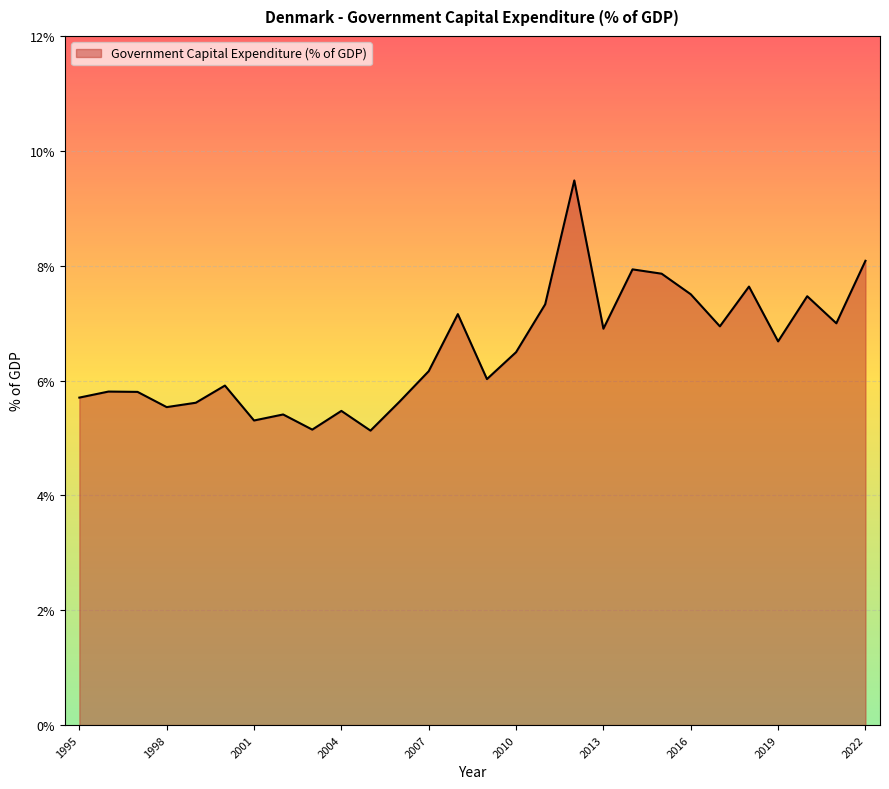

What is the maximum value shown in the chart?

9.5